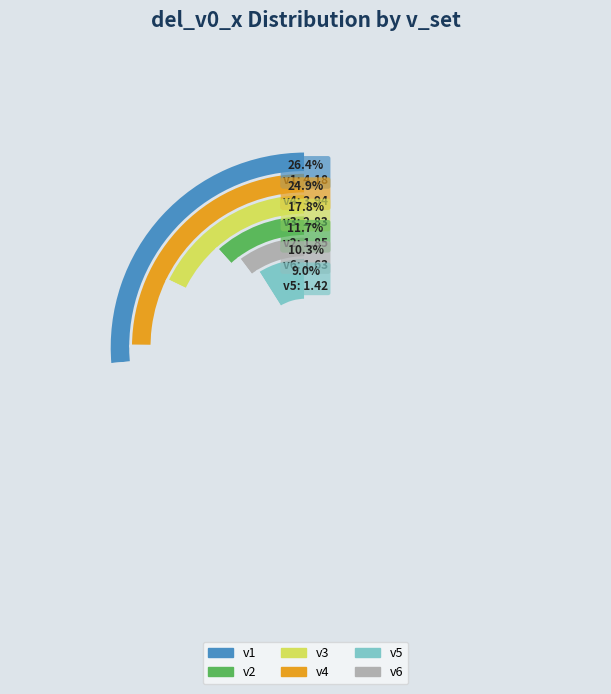

Approximately how many times larger is the value at v3 compared to v2?

1.5